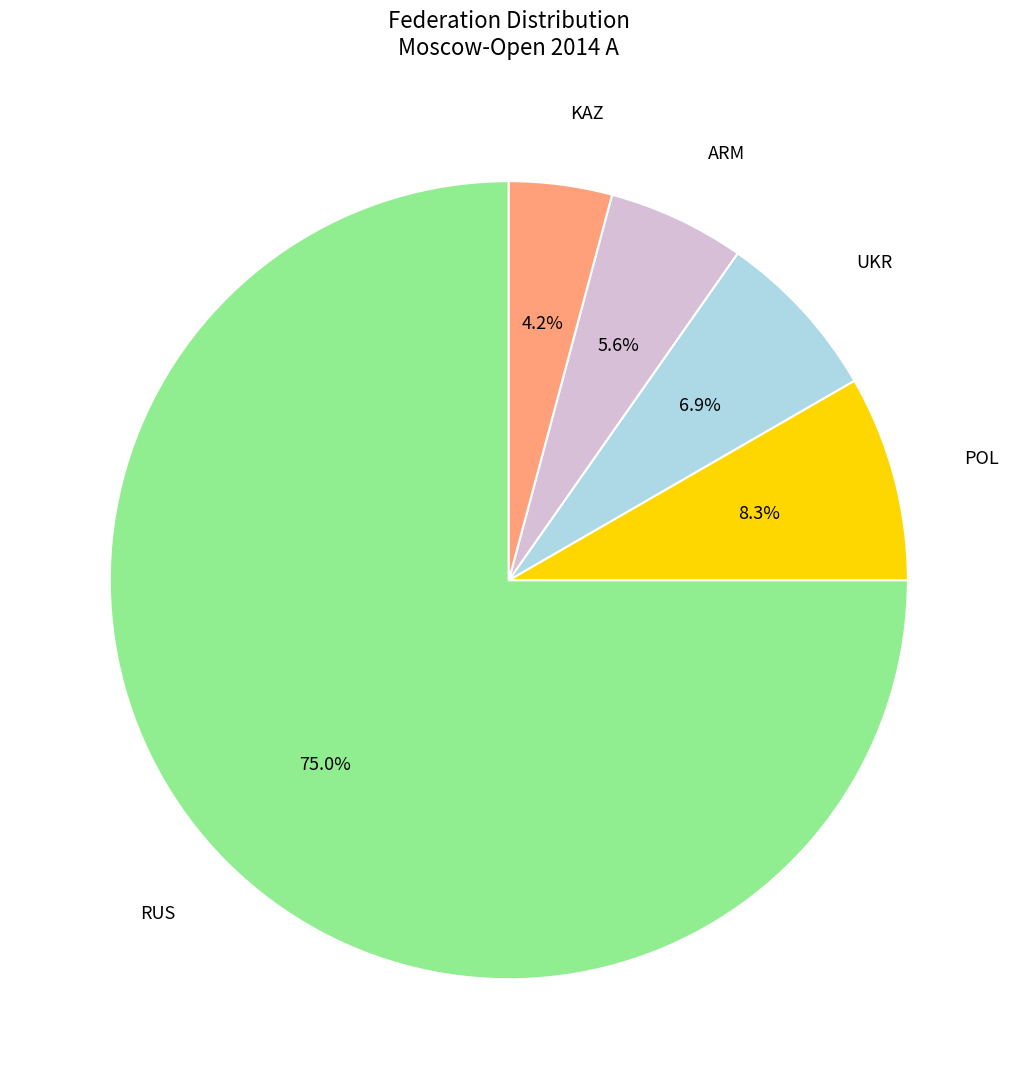

Does any single category account for the majority?

Yes